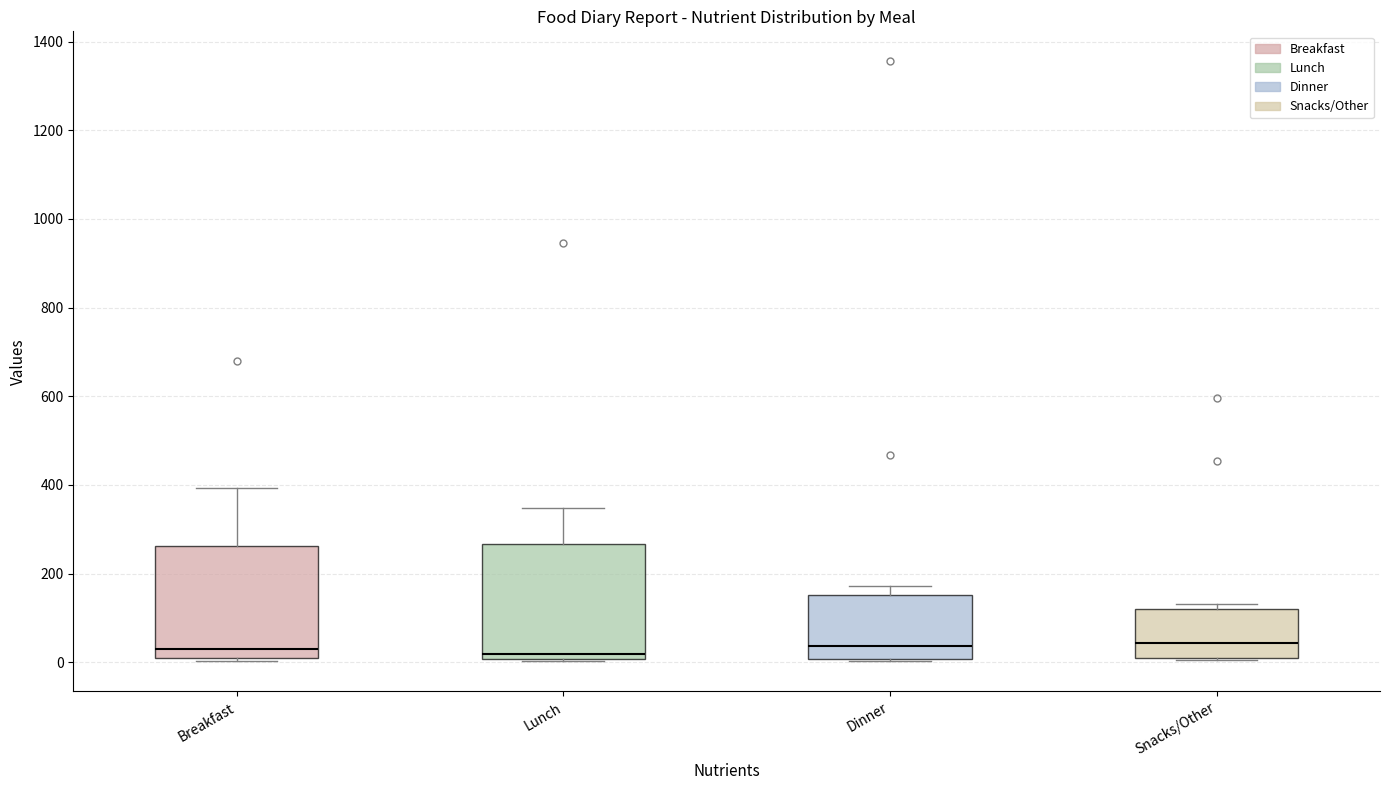

Where does the median line of the box for Breakfast sit on the y-axis? The values are not printed on the chart, so give them approximately, as read against the axis.

40